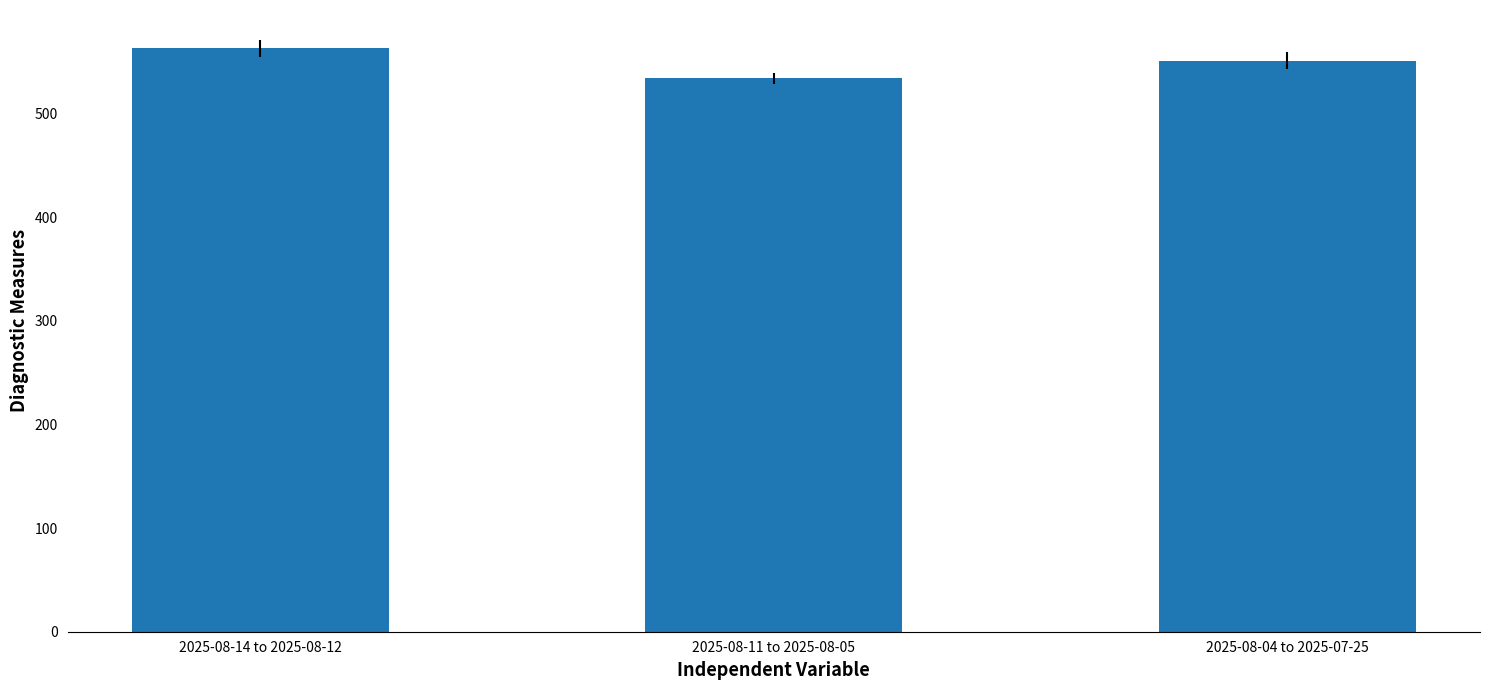

What is the label of the 2nd bar from the left?

2025-08-11 to 2025-08-05